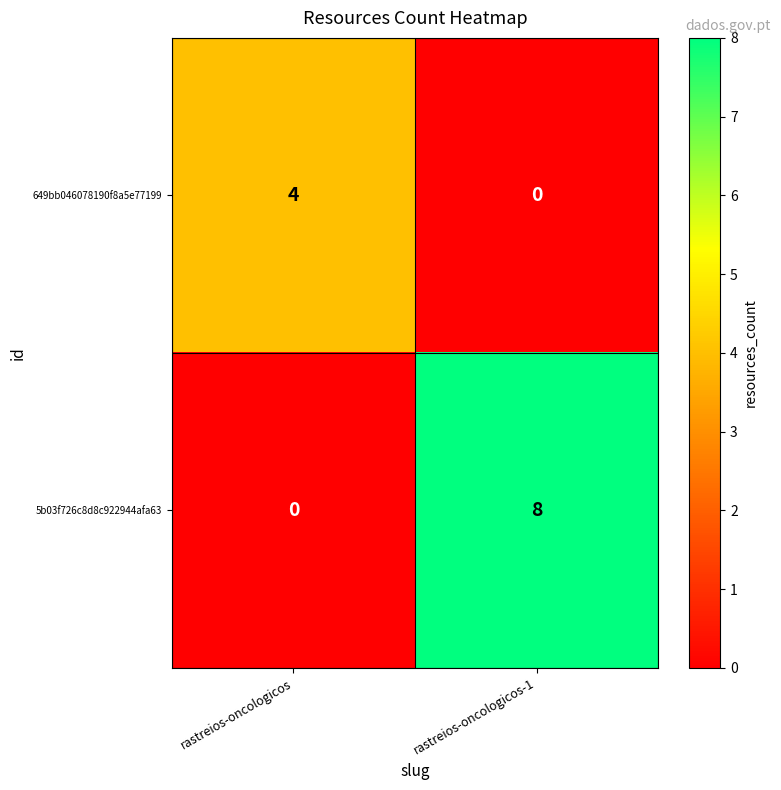

What is the difference between the 649bb046078190f8a5e77199 values at rastreios-oncologicos and rastreios-oncologicos-1?

4